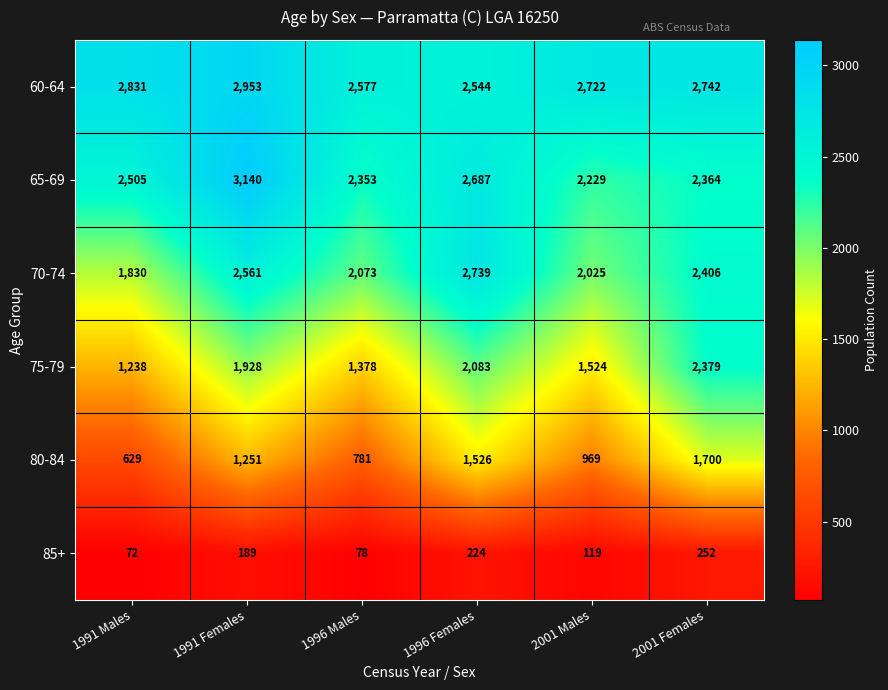

What is the maximum value shown in the chart?

3140